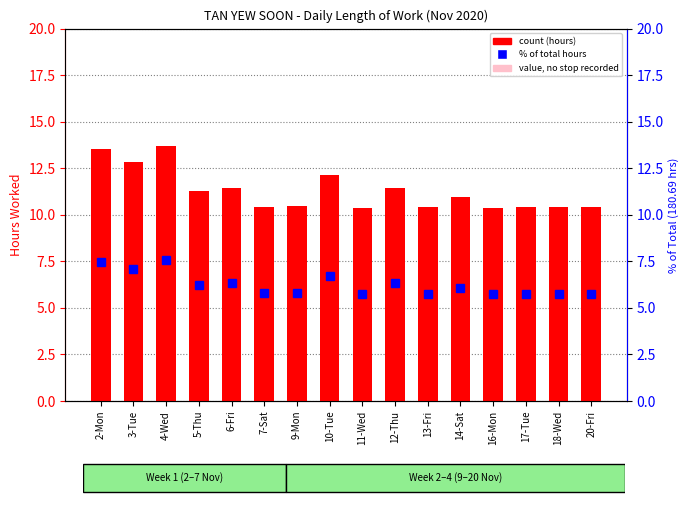

At how many categories does at least one series exceed 10?

16